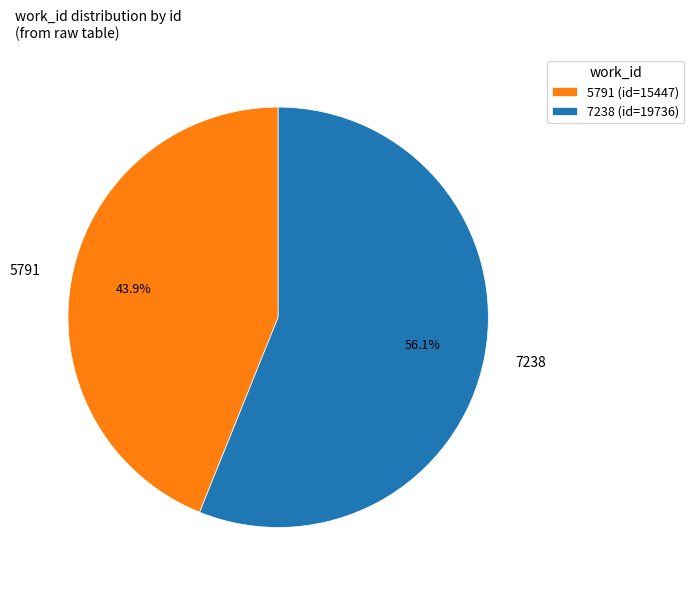

Does any single category account for the majority?

Yes